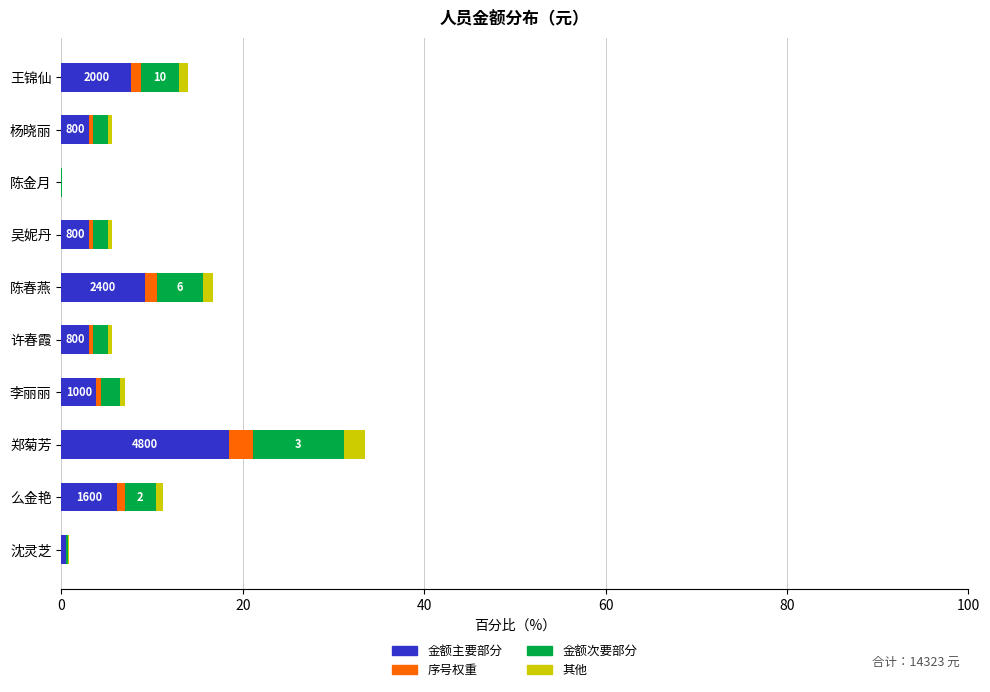

The 金额主要部分 series shows 0.0 at 陈金月. True or false?

True